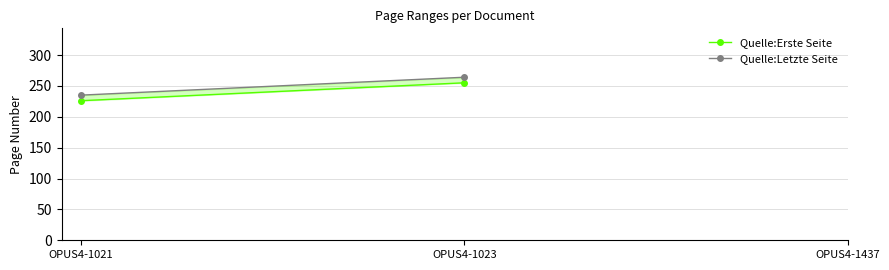

What is the lowest value of the Quelle:Letzte Seite series?

235.0